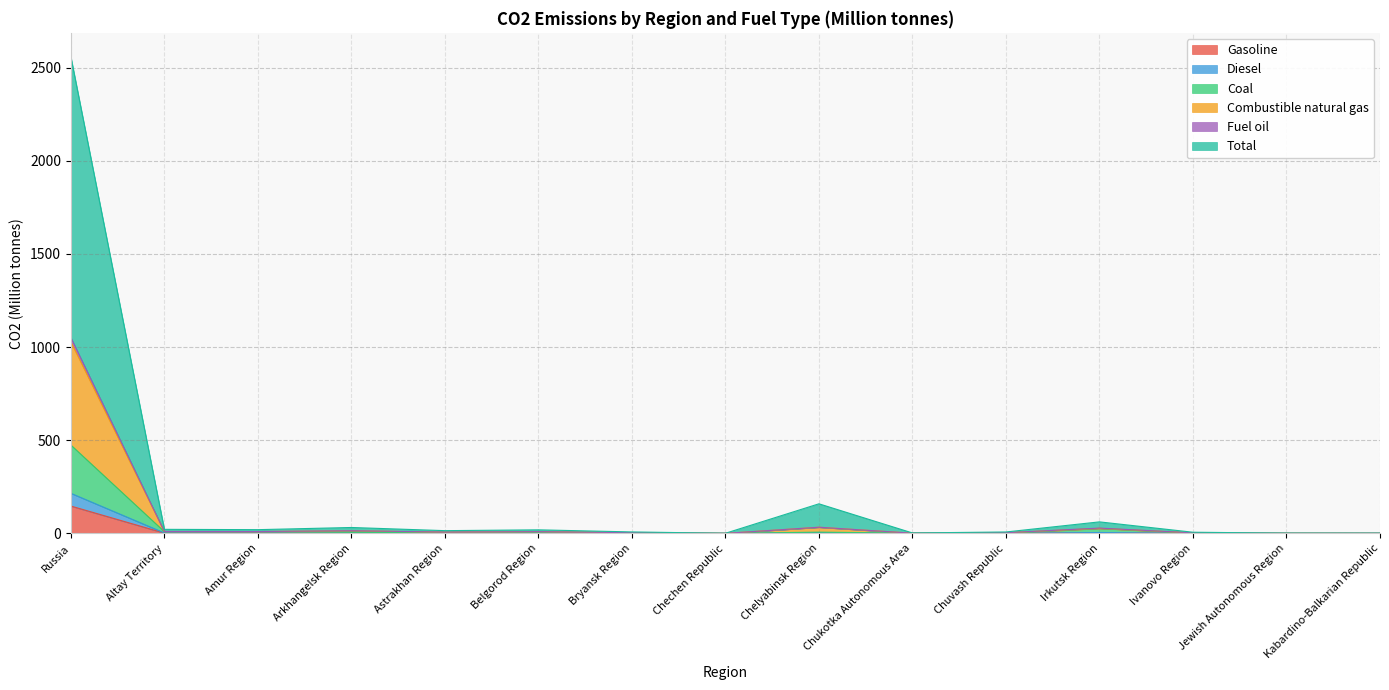

Which label corresponds to the largest value in the chart?

Russia